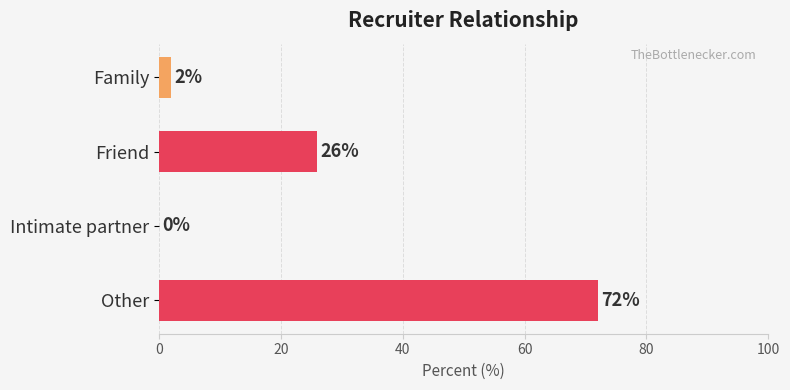

What is the approximate value at Other?

72